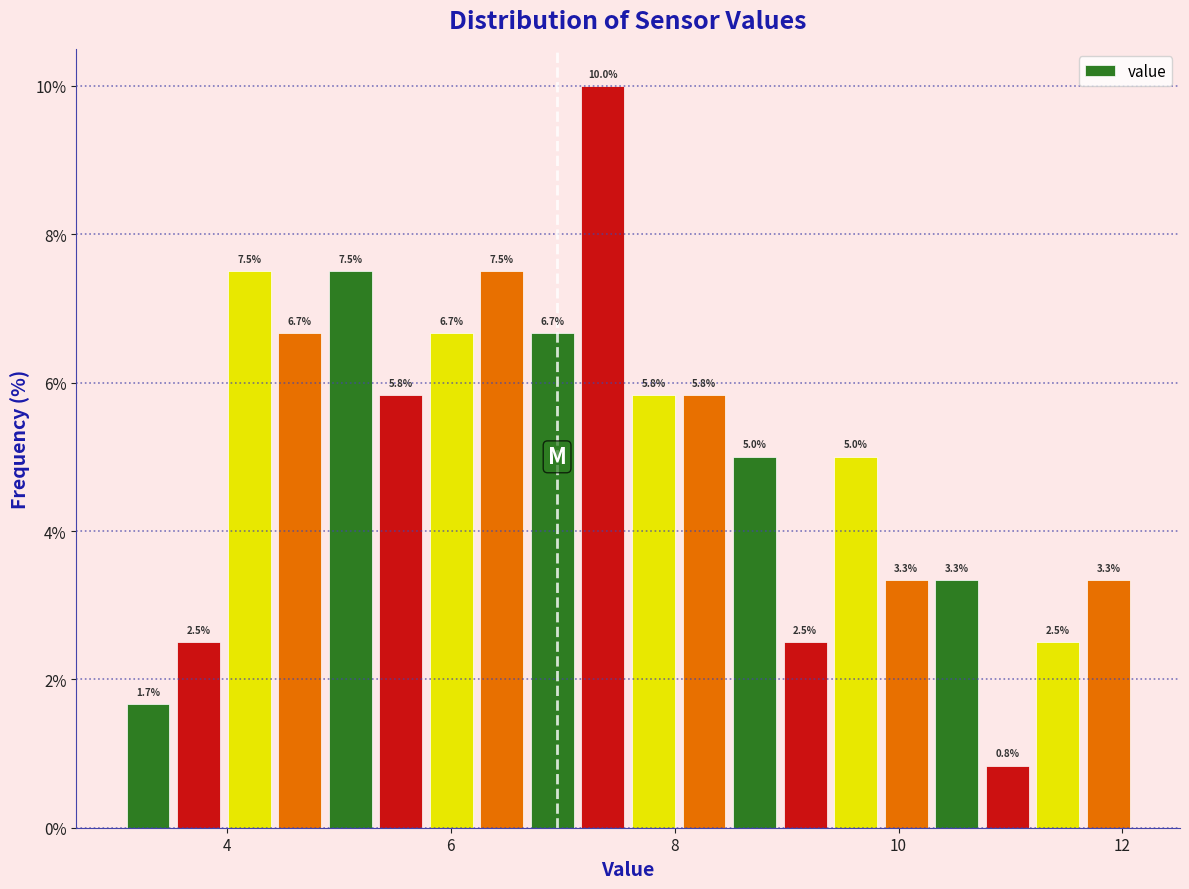

Read against the x-axis, roughly where is the centre of the tallest bar?

7.4